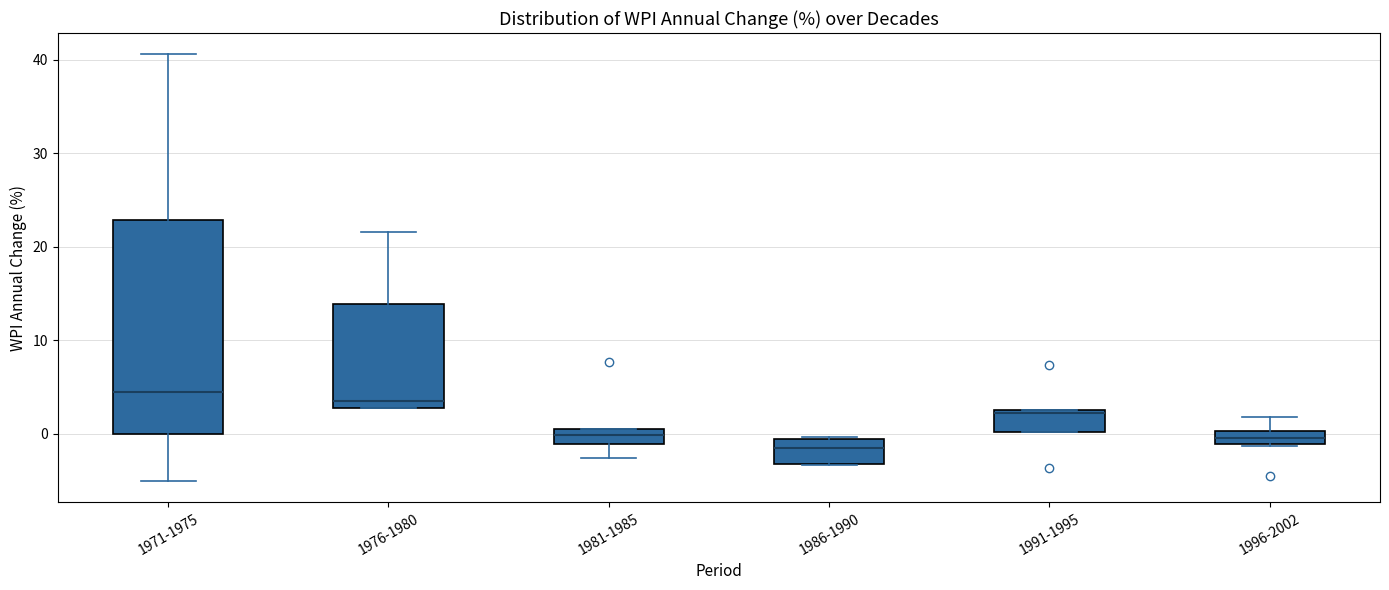

Comparing the boxes themselves (not the whiskers), which one is the tallest?

1971-1975